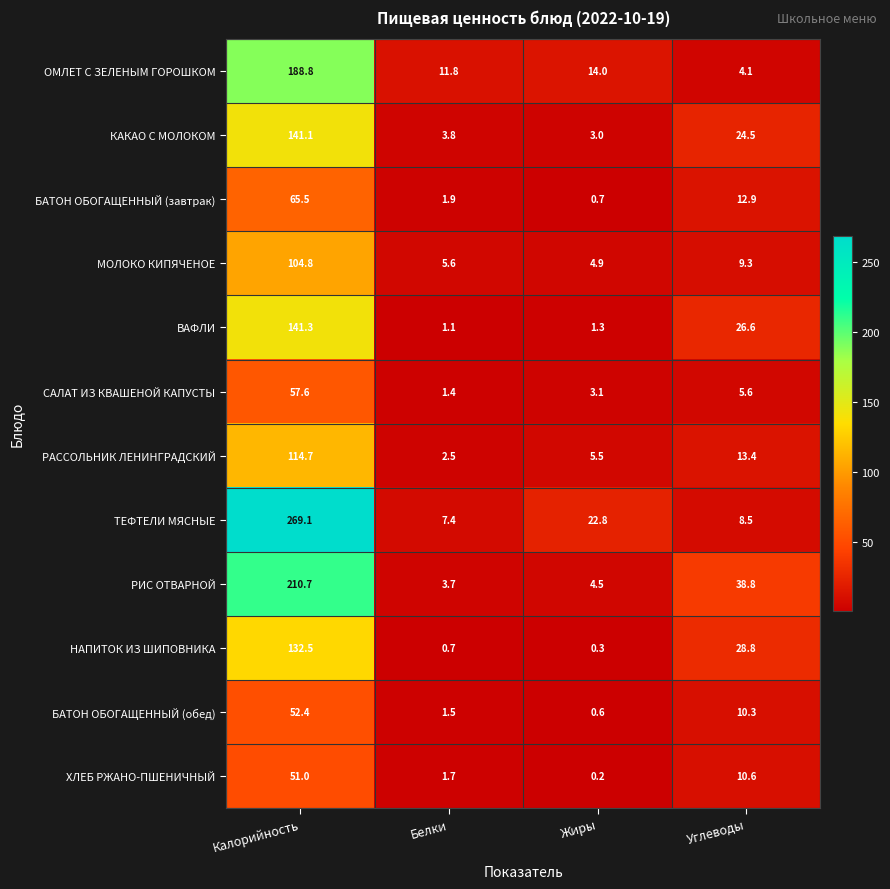

Rank the series by their maximum value, from highest to lowest.

ТЕФТЕЛИ МЯСНЫЕ, РИС ОТВАРНОЙ, ОМЛЕТ С ЗЕЛЕНЫМ ГОРОШКОМ, ВАФЛИ, КАКАО С МОЛОКОМ, НАПИТОК ИЗ ШИПОВНИКА, РАССОЛЬНИК ЛЕНИНГРАДСКИЙ, МОЛОКО КИПЯЧЕНОЕ, БАТОН ОБОГАЩЕННЫЙ (завтрак), САЛАТ ИЗ КВАШЕНОЙ КАПУСТЫ, БАТОН ОБОГАЩЕННЫЙ (обед), ХЛЕБ РЖАНО-ПШЕНИЧНЫЙ